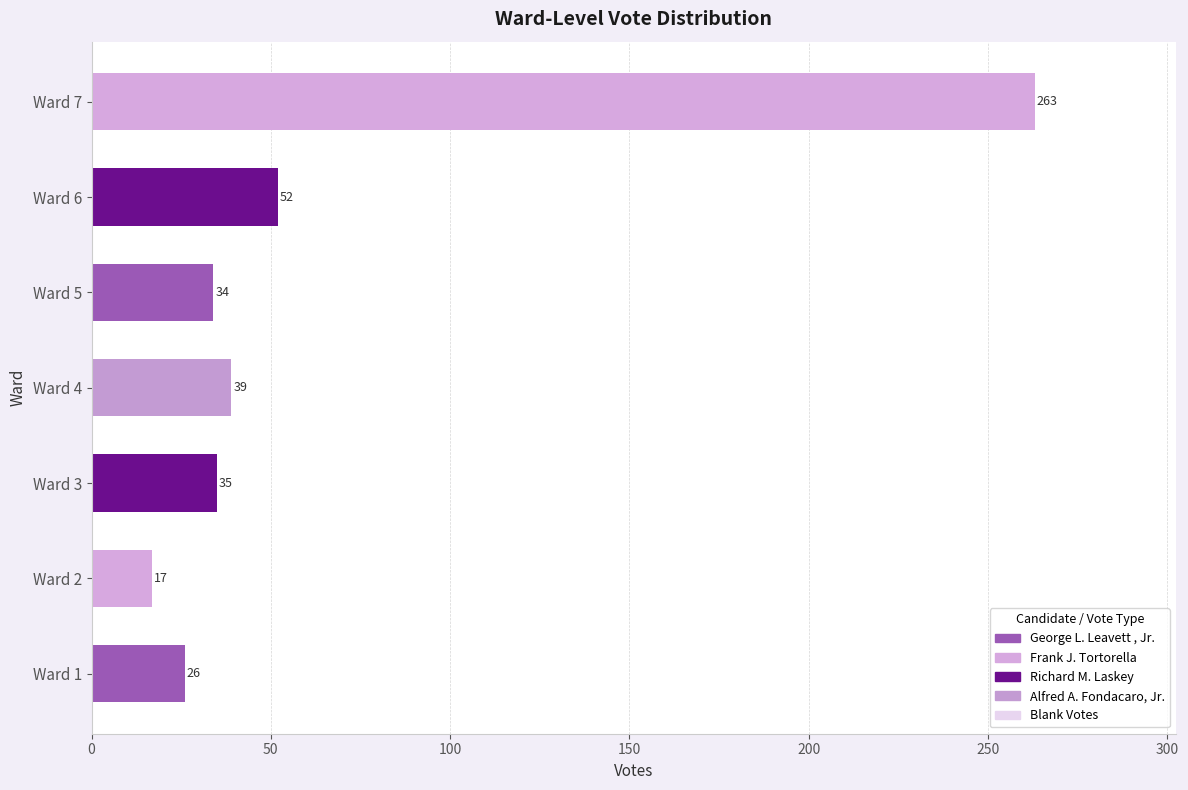

Rank the categories by value from highest to lowest.

Ward 7, Ward 6, Ward 4, Ward 3, Ward 5, Ward 1, Ward 2